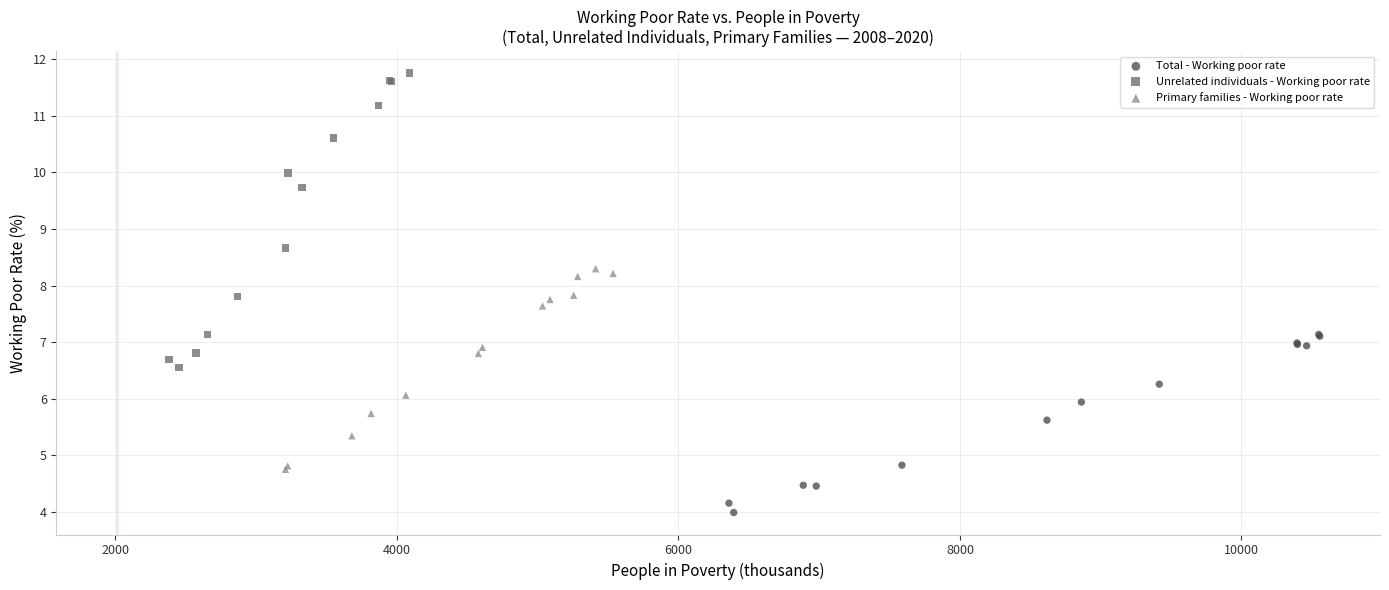

Which series contains the highest Y value?

Unrelated individuals - Working poor rate